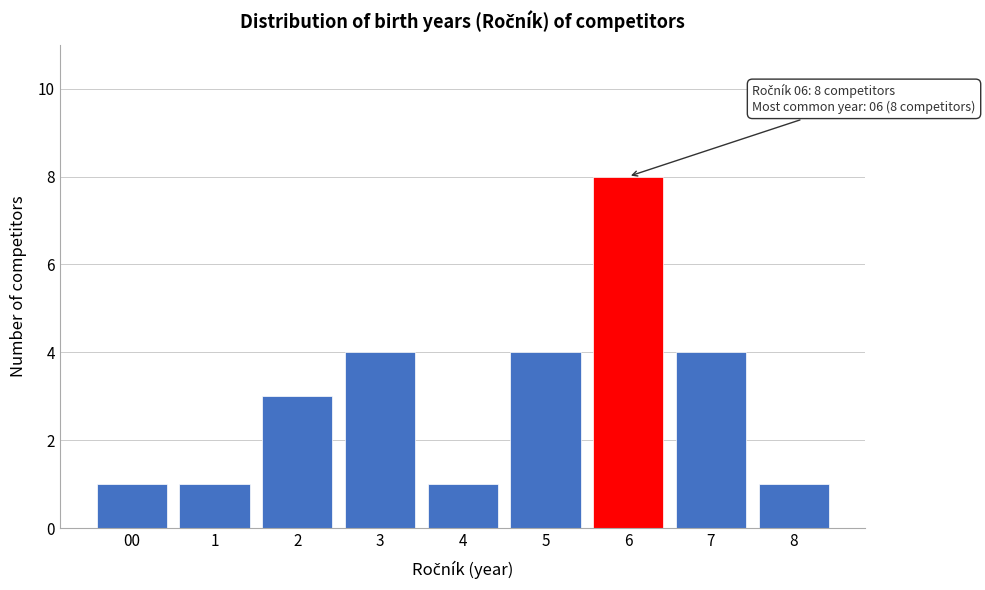

Reading left to right, extract all data points from this chart.

00=1	1=1	2=3	3=4	4=1	5=4	6=8	7=4	8=1